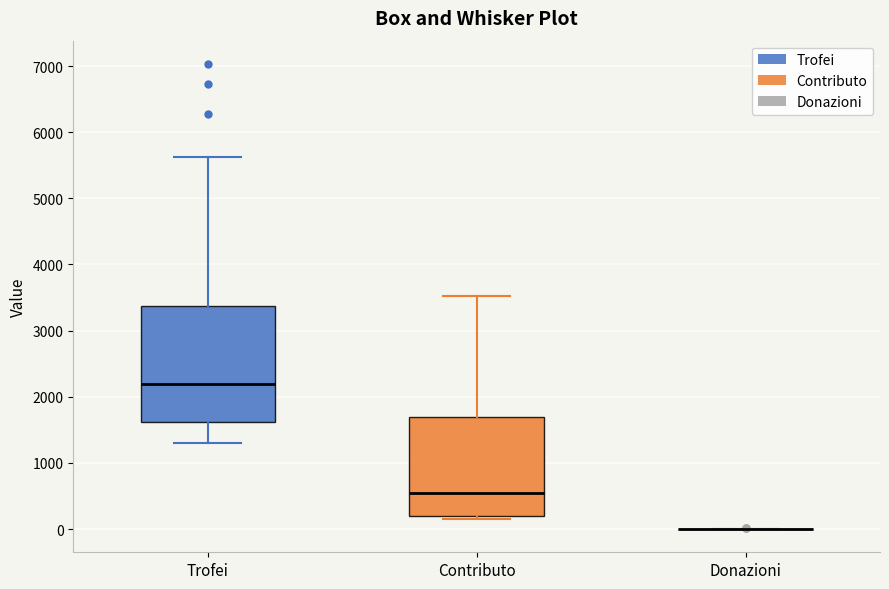

Where does the upper whisker of the box for Contributo end on the y-axis? The values are not printed on the chart, so give them approximately, as read against the axis.

3500